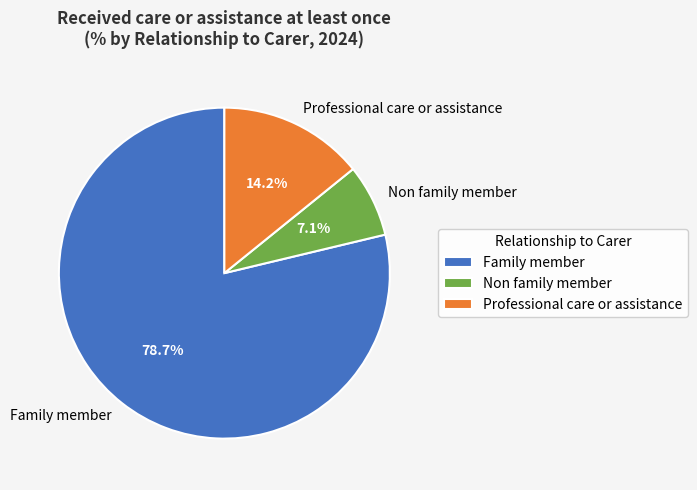

Combined, do Family member and Non family member account for over 50%?

Yes